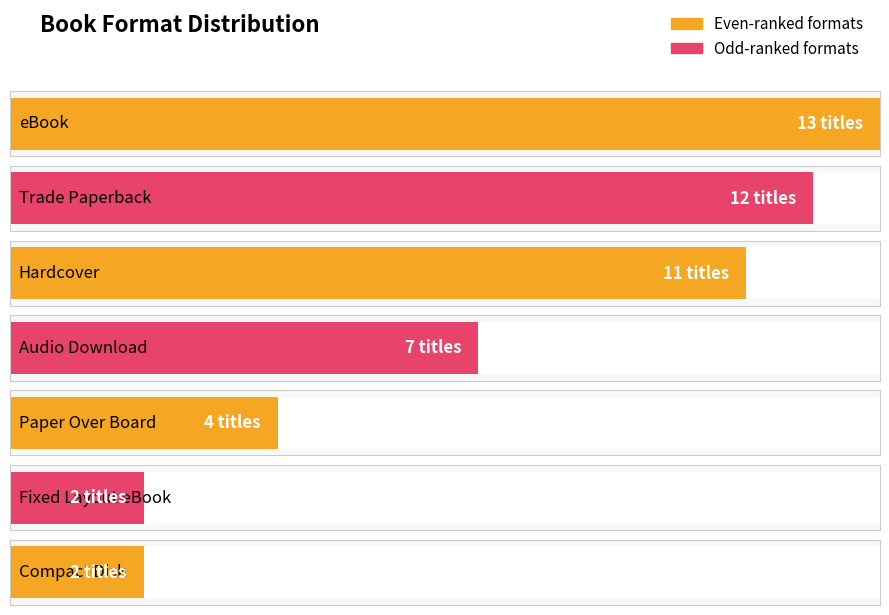

True or false: the data shows 5 at Paper Over Board.

False